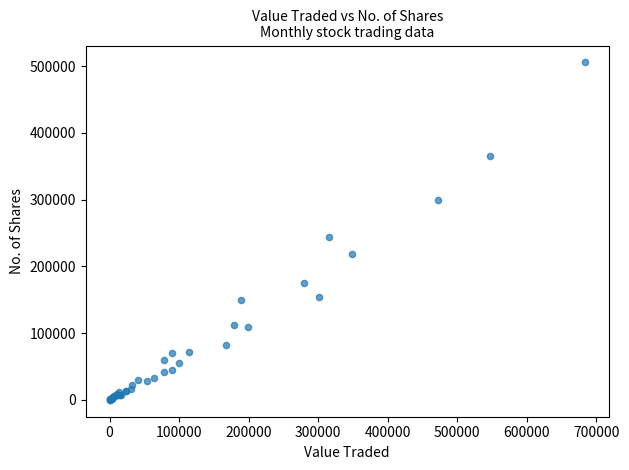

What Y value in the scatter plot is closest to 252788?

244247